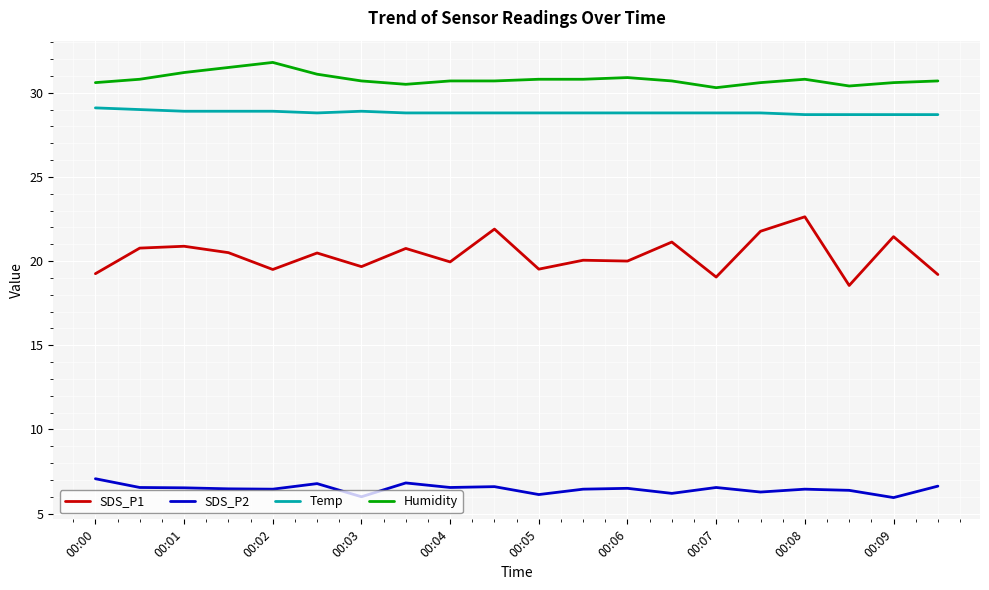

Which series has the largest range (max minus min)?

SDS_P1